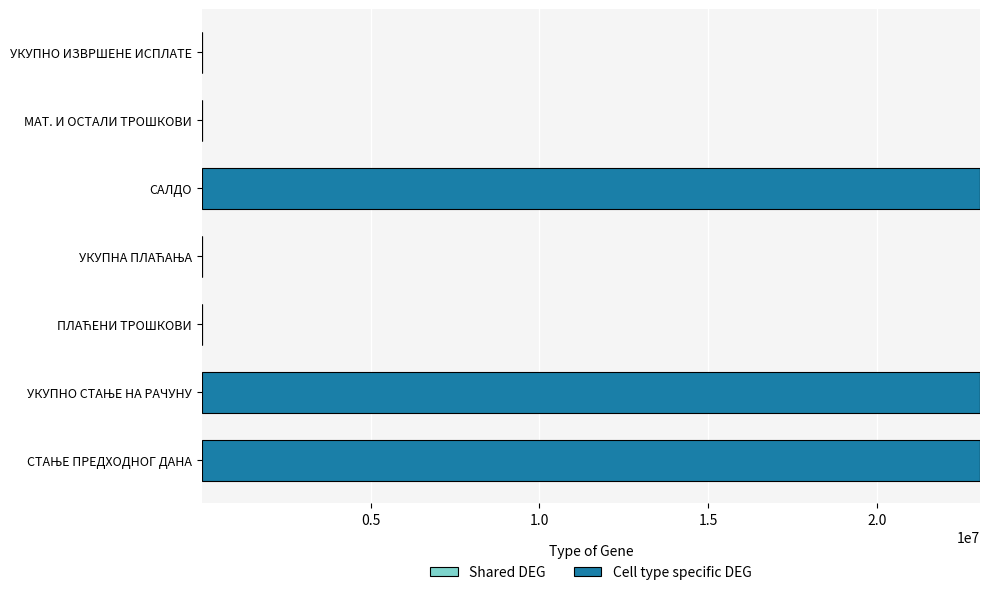

Which has a higher value, УКУПНО ИЗВРШЕНЕ ИСПЛАТЕ or САЛДО?

САЛДО